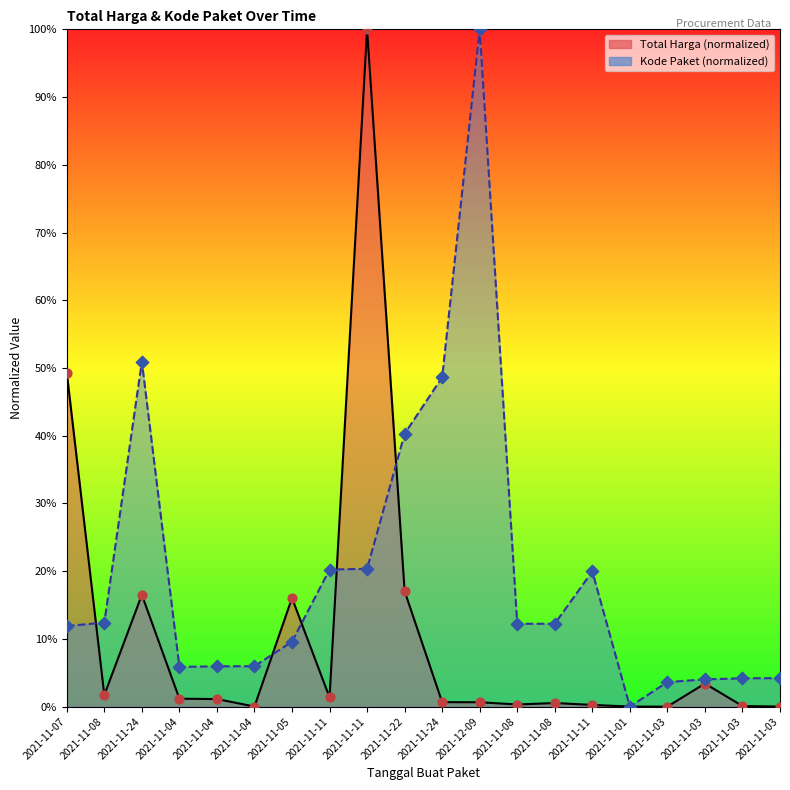

At which category is the sum across all series the highest?

2021-11-11